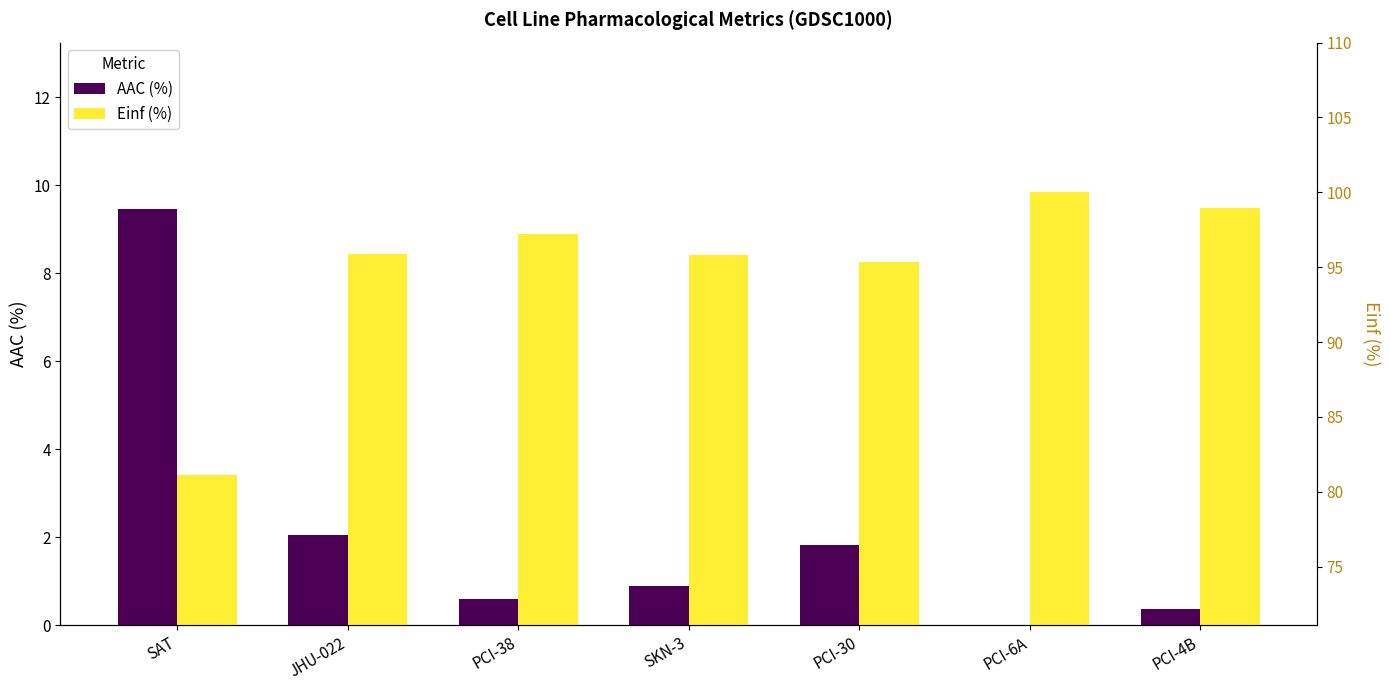

The Einf (%) series shows 95.3 at PCI-30. True or false?

True